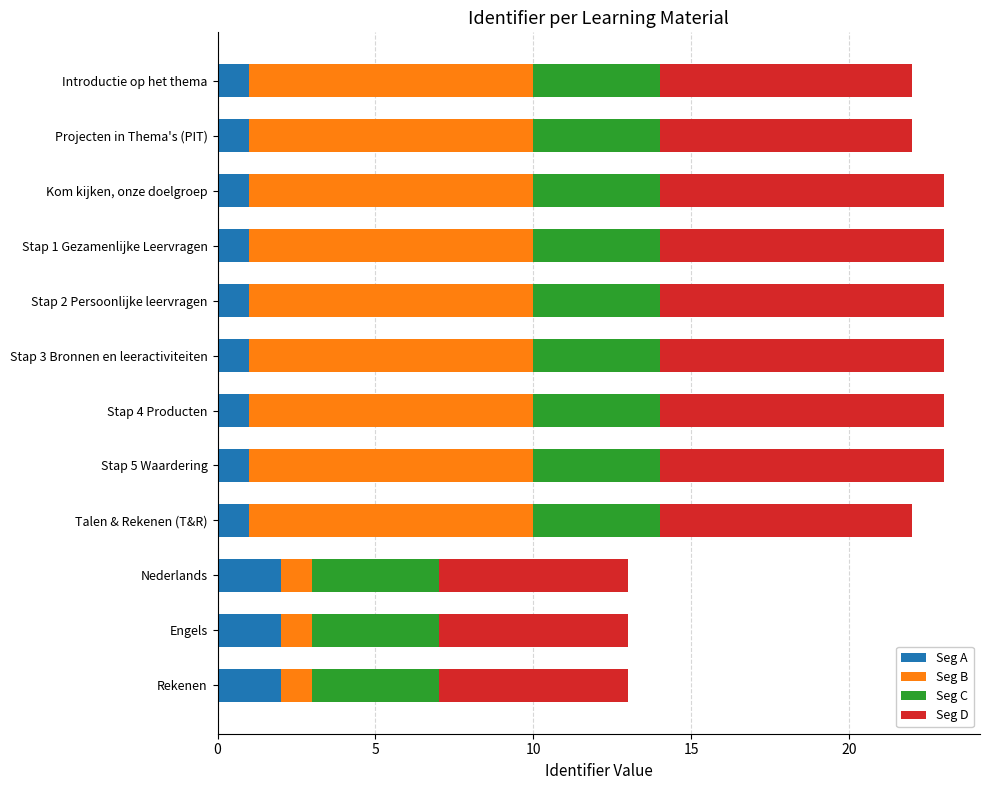

What is the sum of all Seg A values?

15